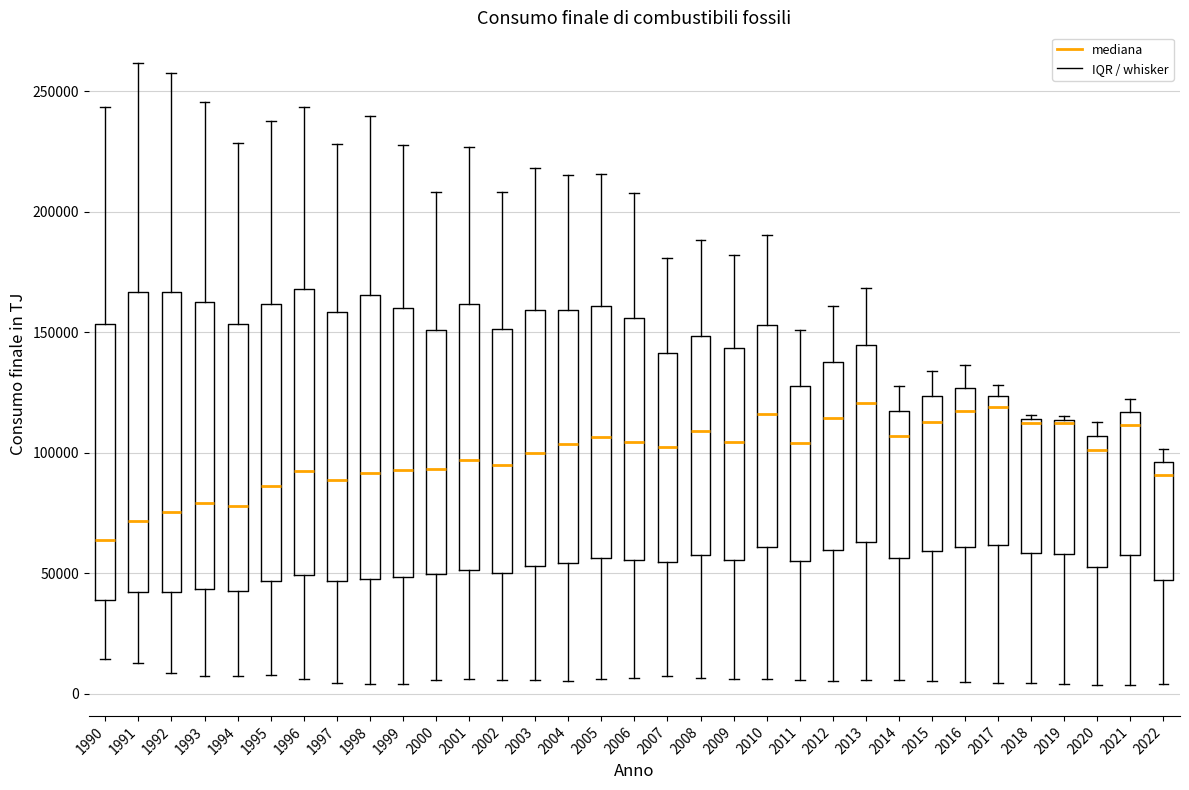

Reading left to right, read every box against the y-axis: the position of its median line, the range the box covers, and the ends of its whiskers. The values are not printed on the chart, so give them approximately, as read against the axis.

1990: median 65000, box 40000 to 155000, whiskers 15000 to 245000
1991: median 70000, box 40000 to 165000, whiskers 15000 to 260000
1992: median 75000, box 40000 to 165000, whiskers 10000 to 260000
1993: median 80000, box 45000 to 160000, whiskers 5000 to 245000
1994: median 80000, box 45000 to 155000, whiskers 5000 to 230000
1995: median 85000, box 45000 to 160000, whiskers 10000 to 240000
1996: median 90000, box 50000 to 170000, whiskers 5000 to 245000
1997: median 90000, box 45000 to 160000, whiskers 5000 to 230000
1998: median 90000, box 50000 to 165000, whiskers 5000 to 240000
1999: median 95000, box 50000 to 160000, whiskers 5000 to 230000
2000: median 95000, box 50000 to 150000, whiskers 5000 to 210000
2001: median 95000, box 50000 to 160000, whiskers 5000 to 225000
2002: median 95000, box 50000 to 150000, whiskers 5000 to 210000
2003: median 100000, box 55000 to 160000, whiskers 5000 to 220000
2004: median 105000, box 55000 to 160000, whiskers 5000 to 215000
2005: median 105000, box 55000 to 160000, whiskers 5000 to 215000
2006: median 105000, box 55000 to 155000, whiskers 5000 to 210000
2007: median 100000, box 55000 to 140000, whiskers 5000 to 180000
2008: median 110000, box 60000 to 150000, whiskers 5000 to 190000
2009: median 105000, box 55000 to 145000, whiskers 5000 to 180000
2010: median 115000, box 60000 to 155000, whiskers 5000 to 190000
2011: median 105000, box 55000 to 130000, whiskers 5000 to 150000
2012: median 115000, box 60000 to 140000, whiskers 5000 to 160000
2013: median 120000, box 65000 to 145000, whiskers 5000 to 170000
2014: median 105000, box 55000 to 115000, whiskers 5000 to 130000
2015: median 115000, box 60000 to 125000, whiskers 5000 to 135000
2016: median 115000, box 60000 to 125000, whiskers 5000 to 135000
2017: median 120000, box 60000 to 125000, whiskers 5000 to 130000
2018: median 110000, box 60000 to 115000, whiskers 5000 to 115000 (just above the box's upper edge)
2019: median 110000, box 60000 to 115000, whiskers 5000 to 115000
2020: median 100000, box 50000 to 105000, whiskers 5000 to 115000
2021: median 110000, box 60000 to 115000, whiskers 5000 to 125000
2022: median 90000, box 45000 to 95000, whiskers 5000 to 100000